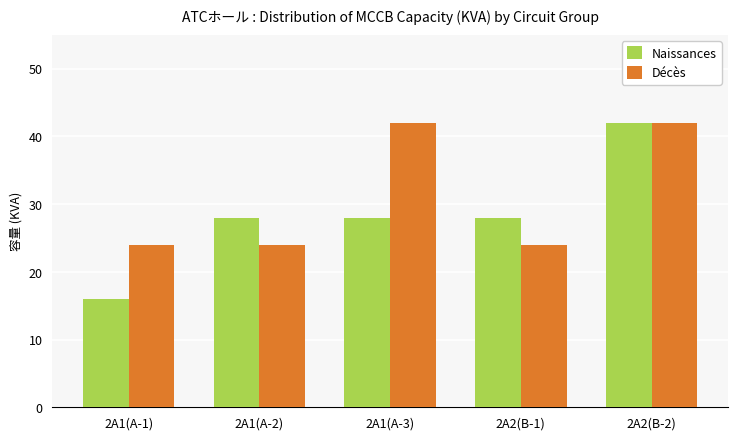

What is the difference between the highest and lowest values at 2A1(A-1)?

8